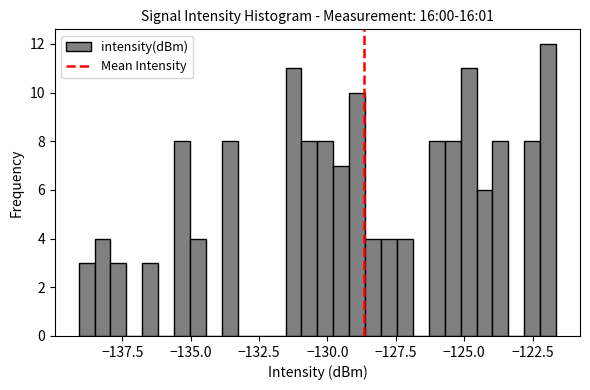

Around what value on the x-axis is the tallest bar? Give the approximate position of its centre, as read against the axis.

-122.0